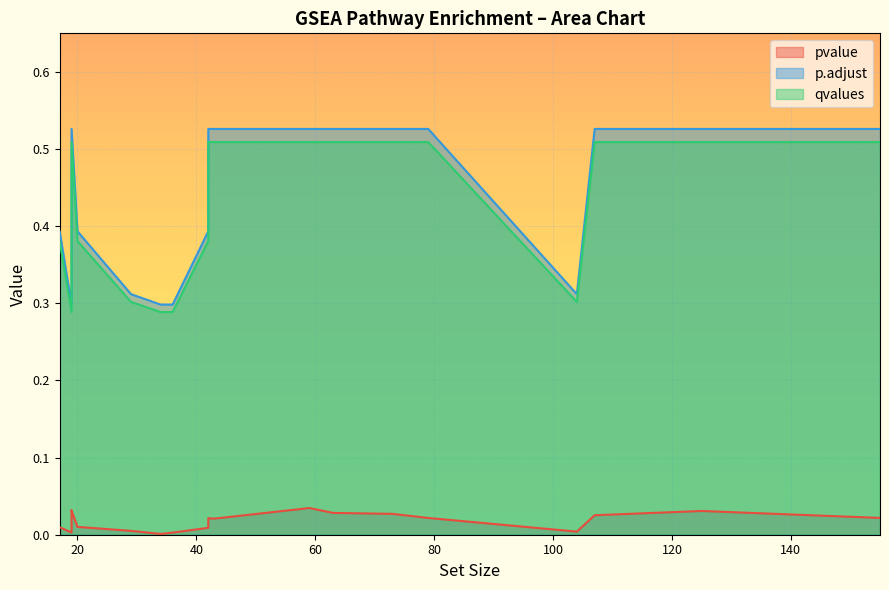

At how many categories does at least one series exceed 0?

19